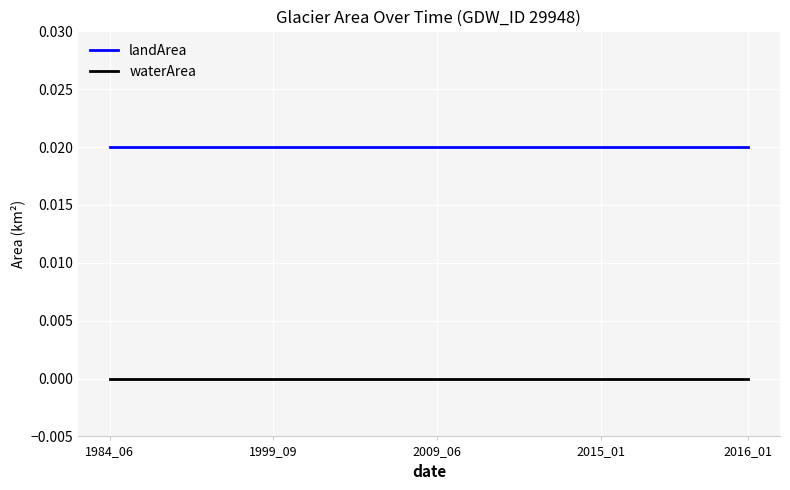

Rank the series by their average value, from highest to lowest.

landArea, waterArea